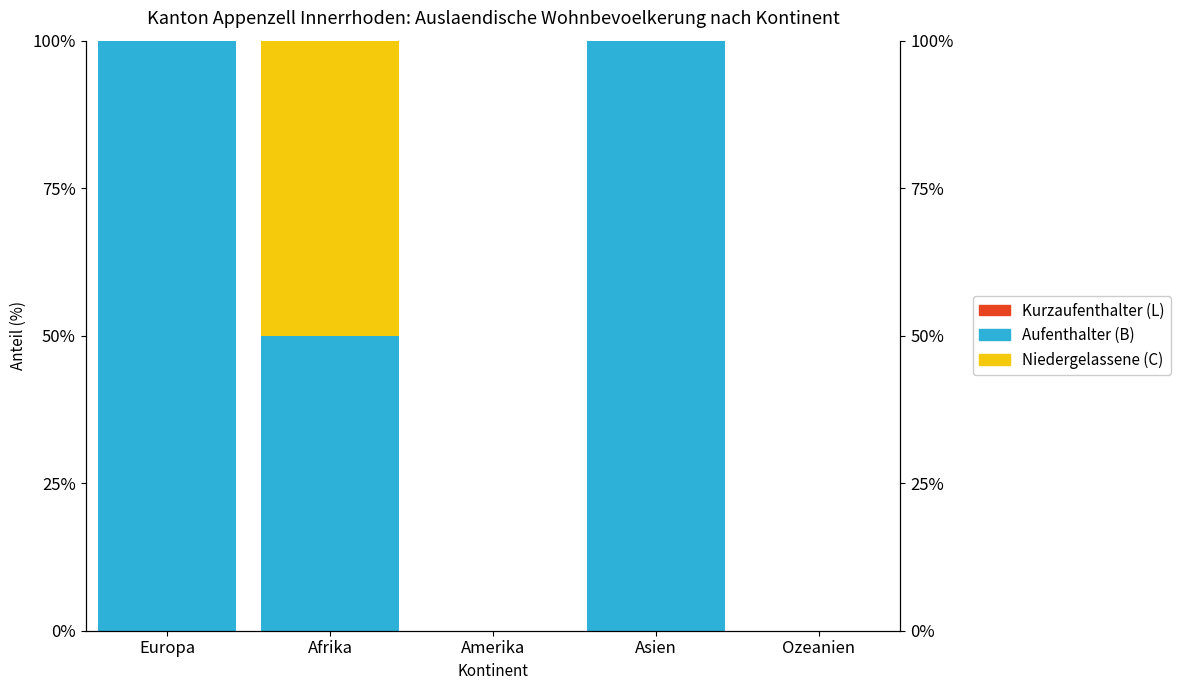

Is it true that Niedergelassene (C) equals 0.0 at Ozeanien?

True